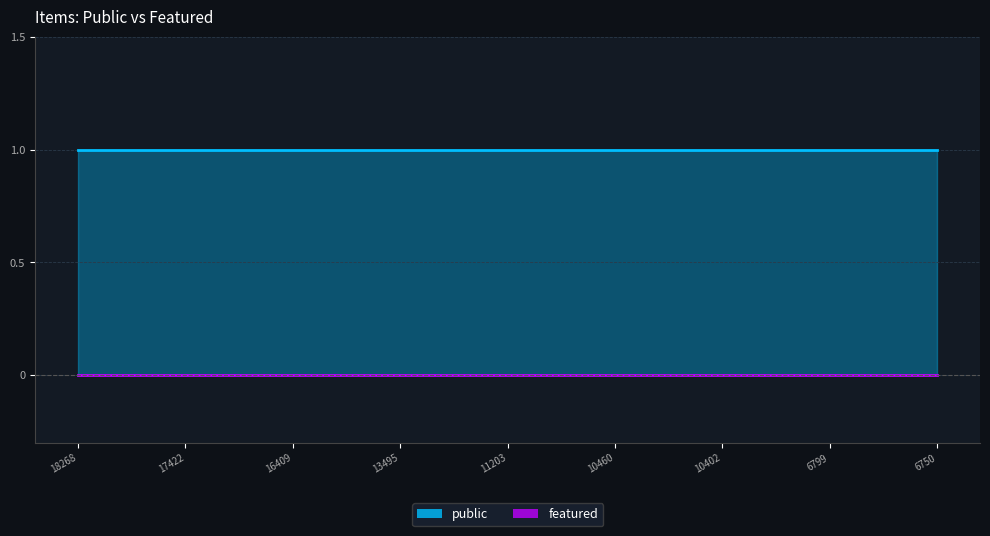

At 6756, list the series in order from largest to smallest.

public, featured